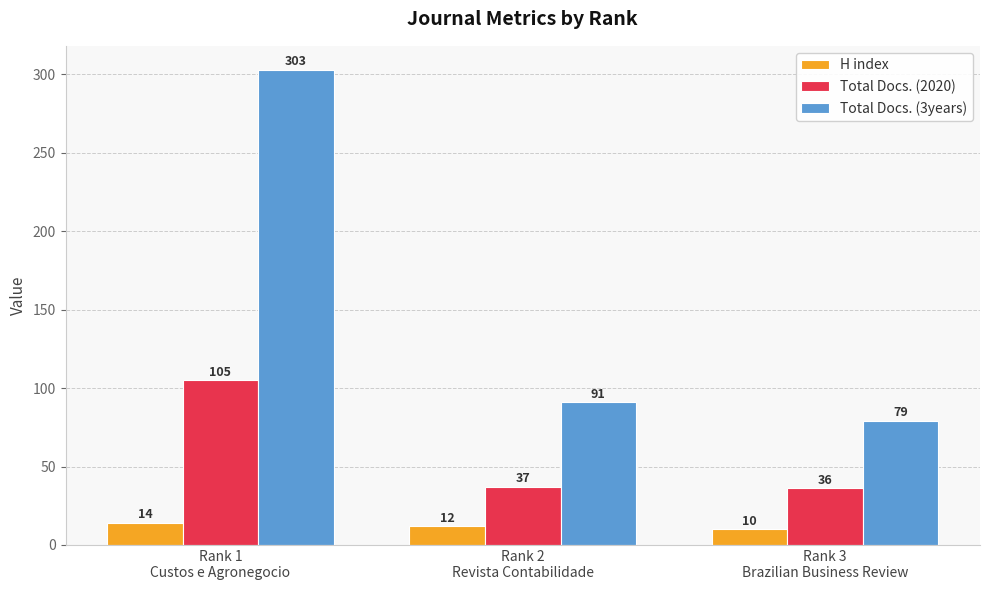

What is the value of the Total Docs. (3years) bar at the 1st from the left?

303